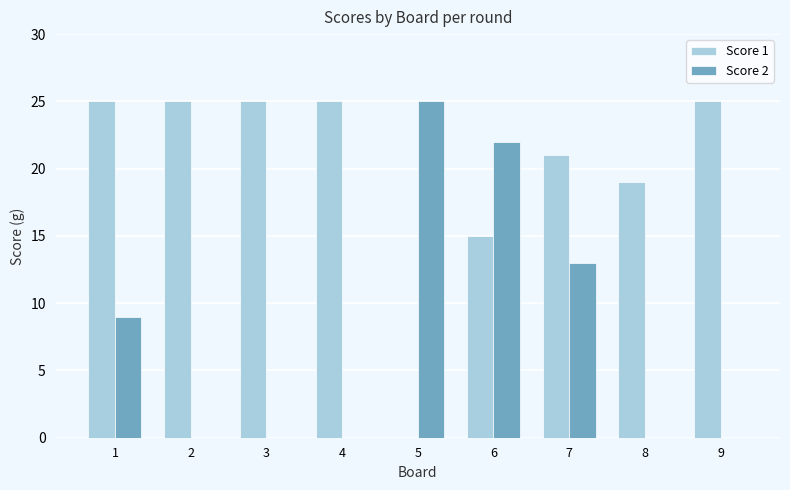

Is it true that Score 2 equals 0 at 3?

True